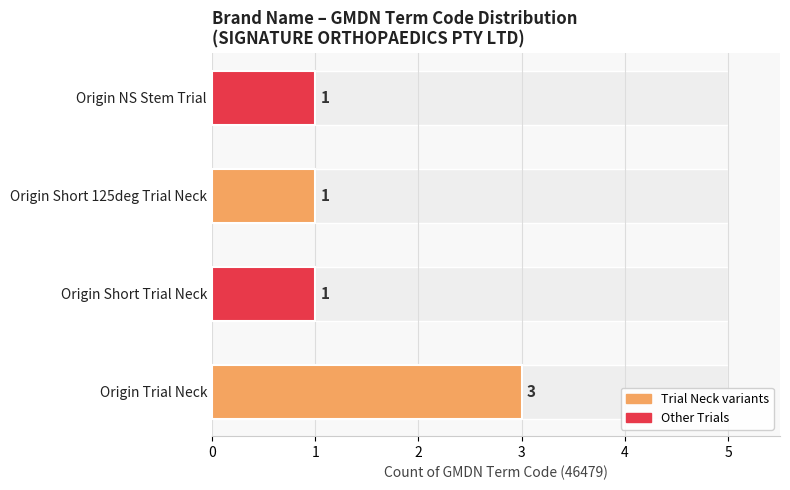

What is the difference between the maximum and minimum values?

2